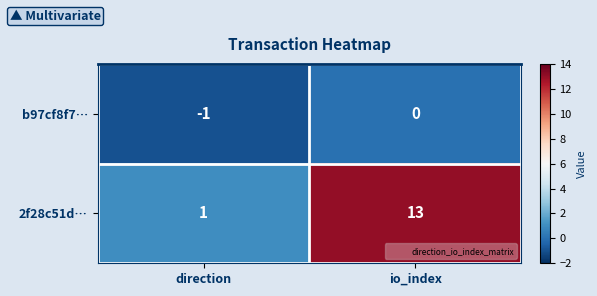

Which category has the lowest value in the b97cf8f7… series?

direction